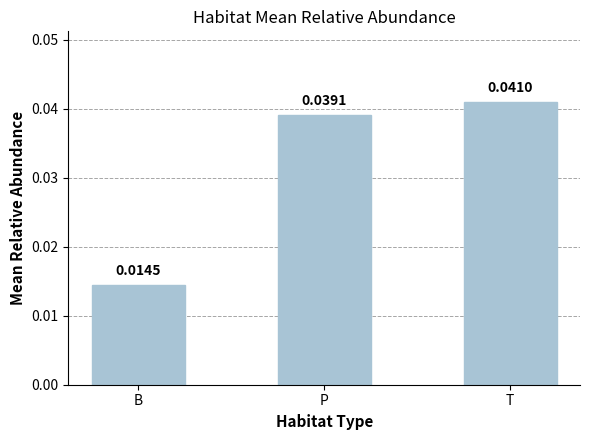

What is the label of the 1st bar from the left?

B